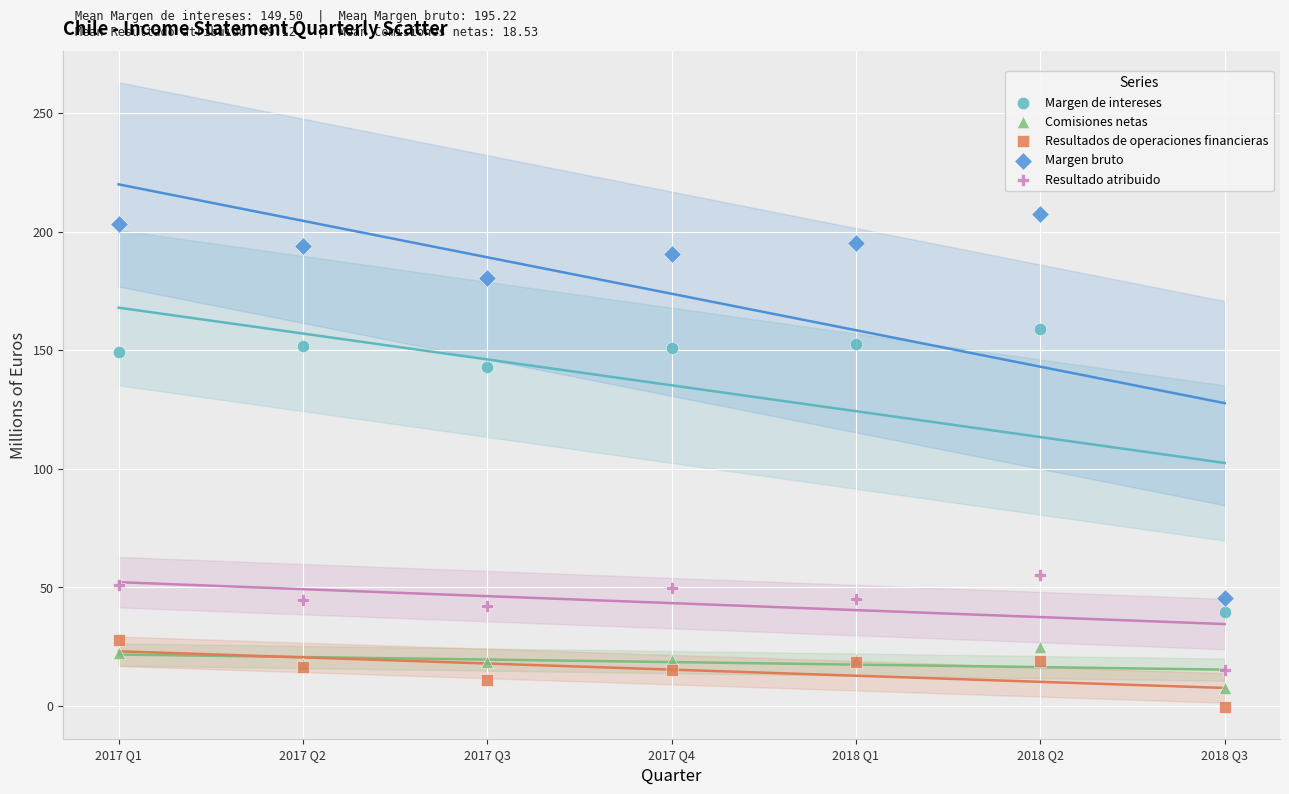

Which series contains the lowest Y value?

Resultados de operaciones financieras